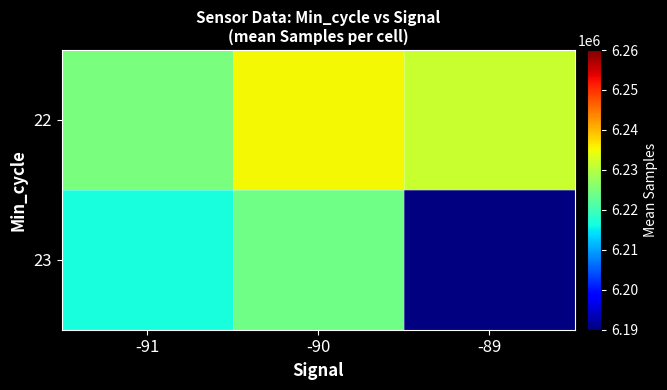

Rank the categories by 23 value from highest to lowest.

-90, -89, -91